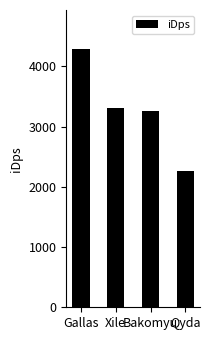

What is the greatest value displayed?

4293.6